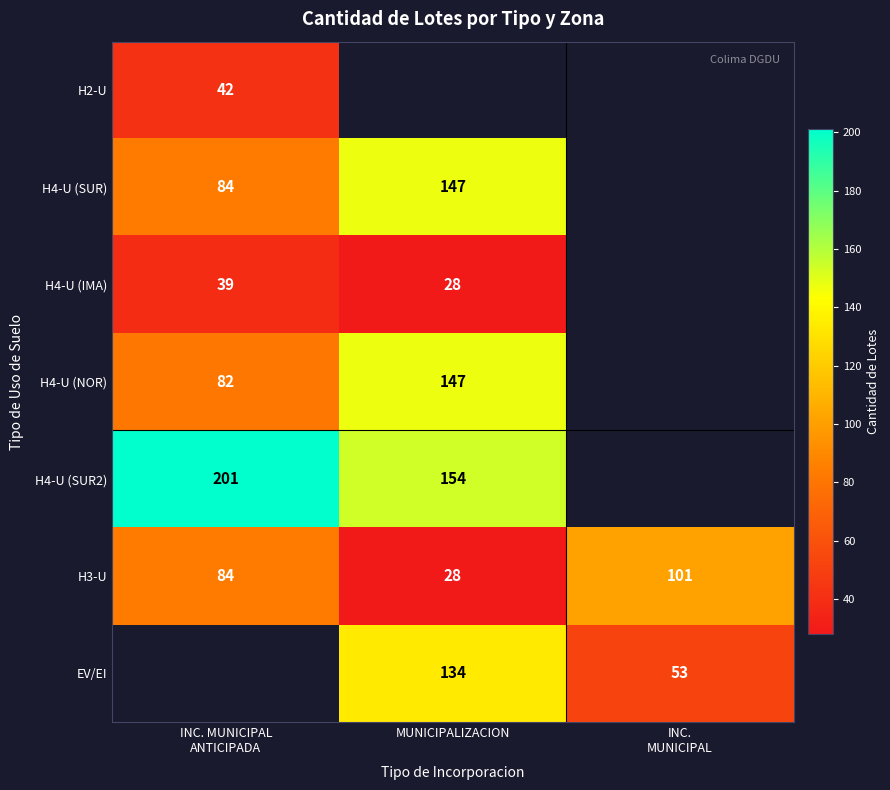

At which category does the chart reach its peak across all series?

INC. MUNICIPAL
ANTICIPADA